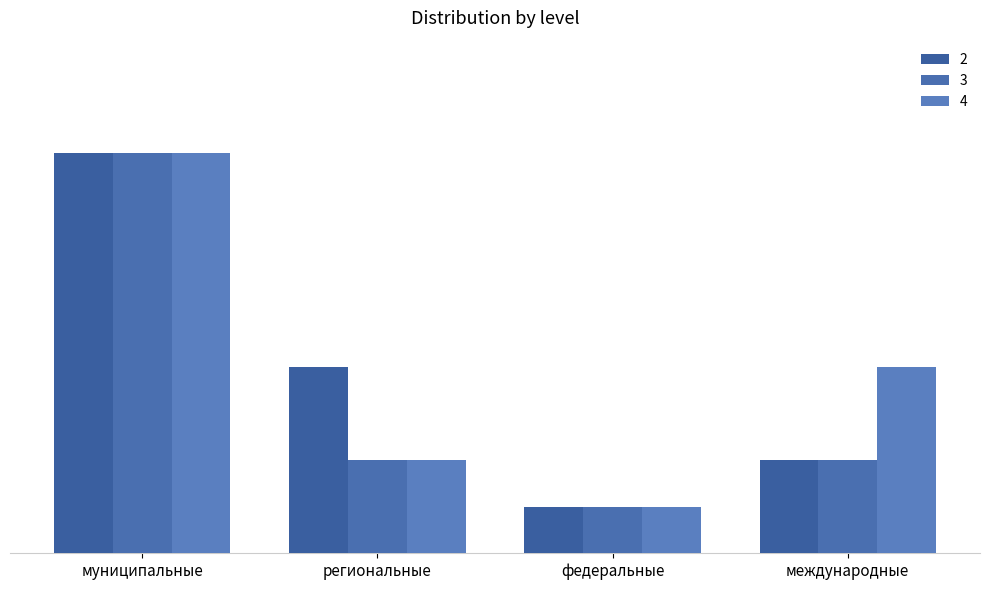

Reading right to left, extract all data points from this chart.

2: 1.0	0.5	2.0	4.3
3: 1.0	0.5	1.0	4.3
4: 2.0	0.5	1.0	4.3